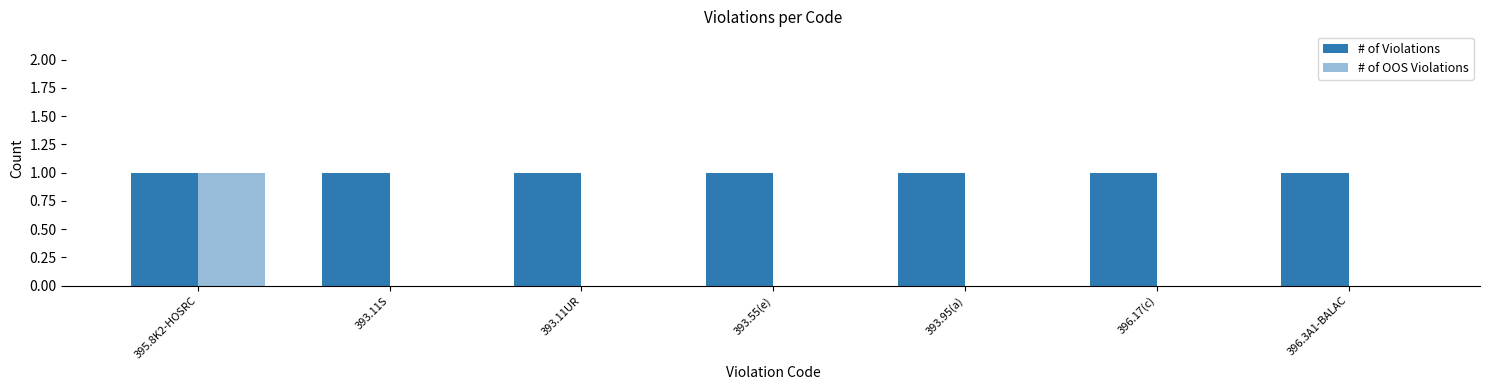

What is the difference between the highest and lowest values at 393.55(e)?

1